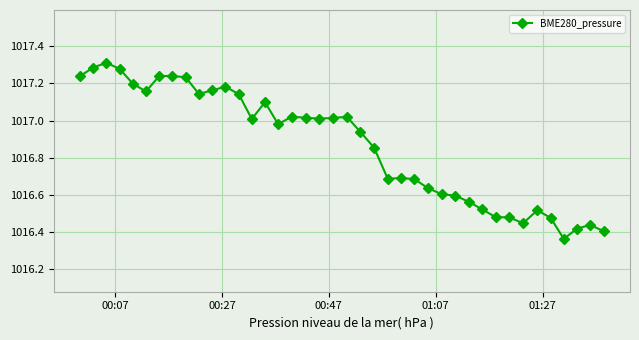

What is the difference between the second highest and second lowest values?

0.9